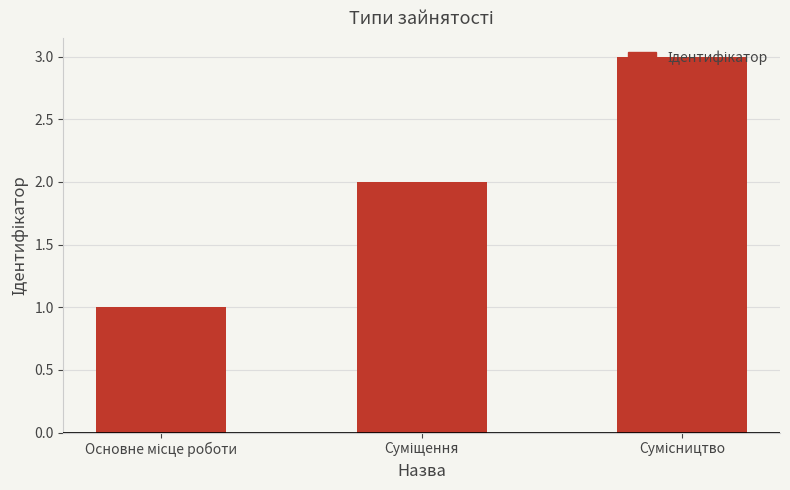

What is the sum of all values?

6